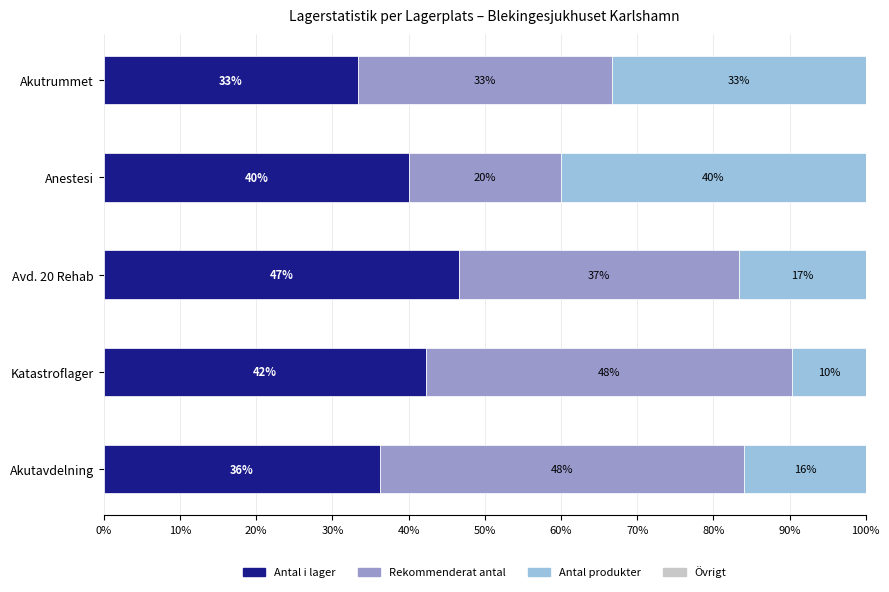

What are all the series names shown in the legend?

Antal i lager, Rekommenderat antal, Antal produkter, Övrigt